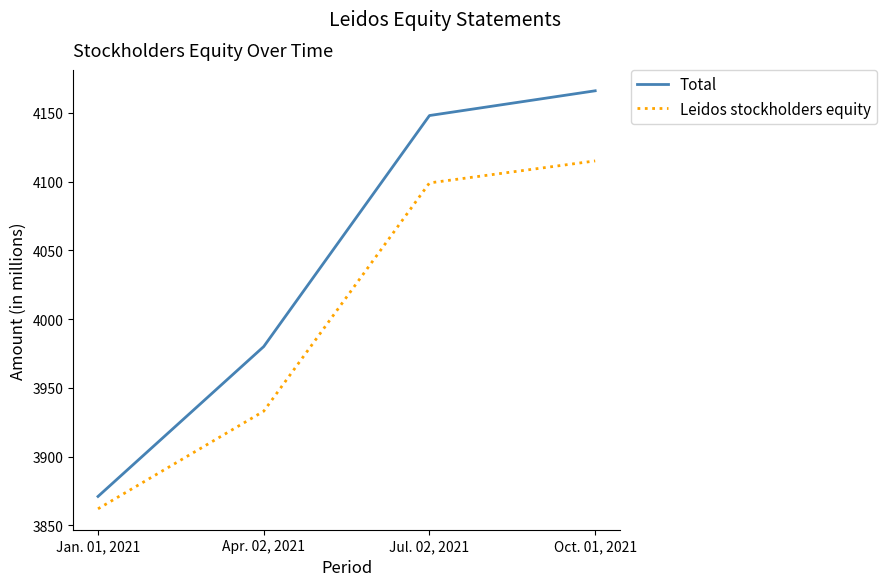

The value of Total at Jan. 01, 2021 is 886. True or false?

False